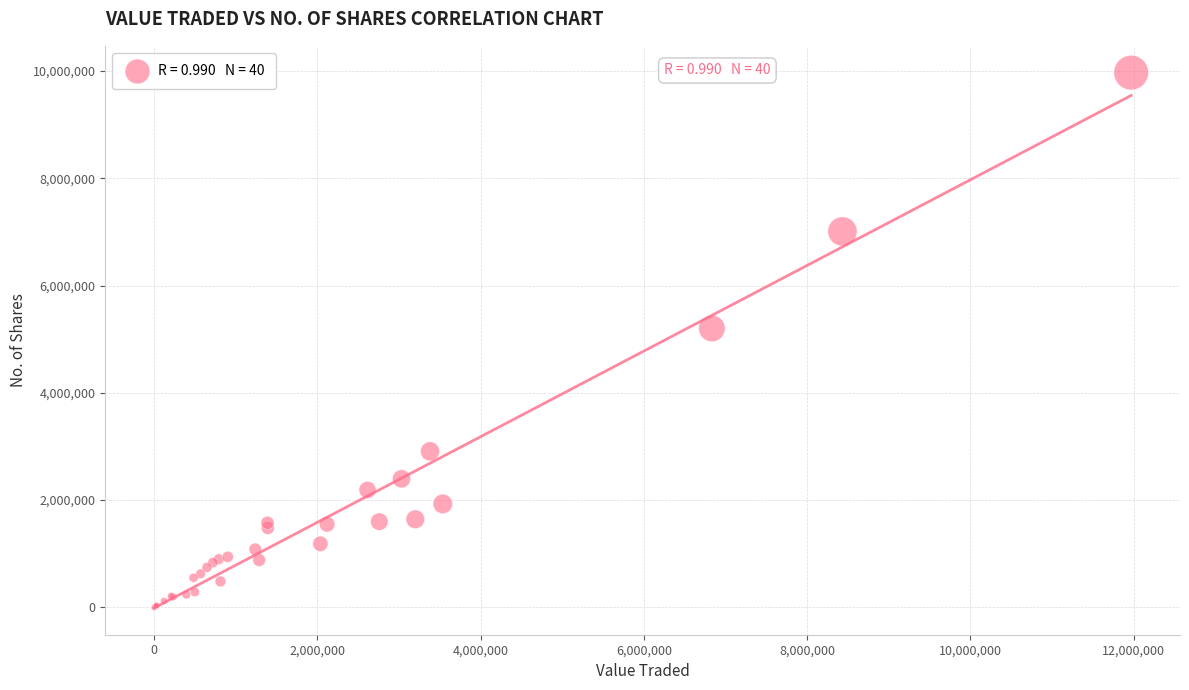

What Y value in the scatter plot is closest to 4984259?

5199249